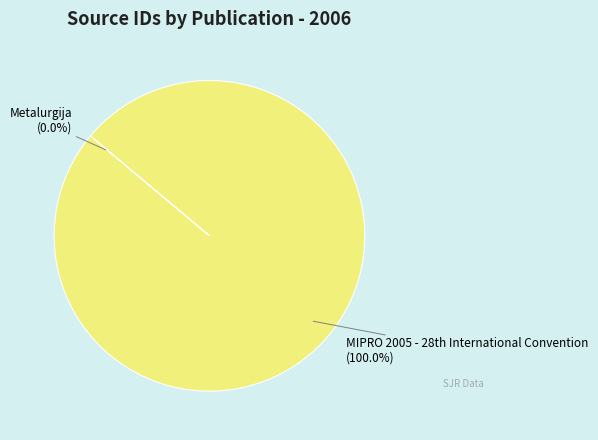

Is there a majority slice in this chart?

Yes